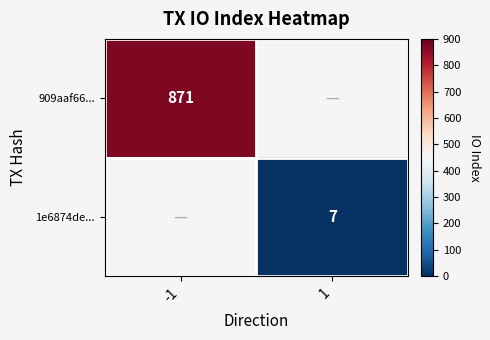

Is it true that 1e6874de... equals 7.0 at 1?

True